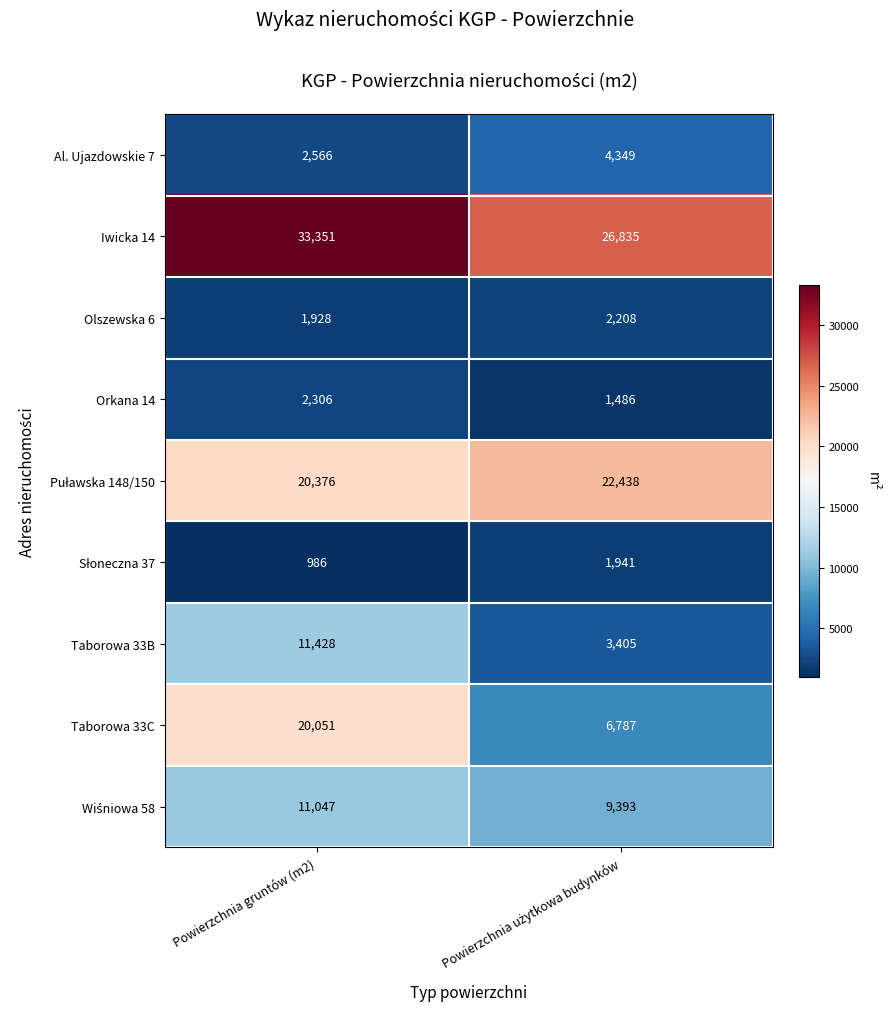

What is the greatest value displayed?

33351